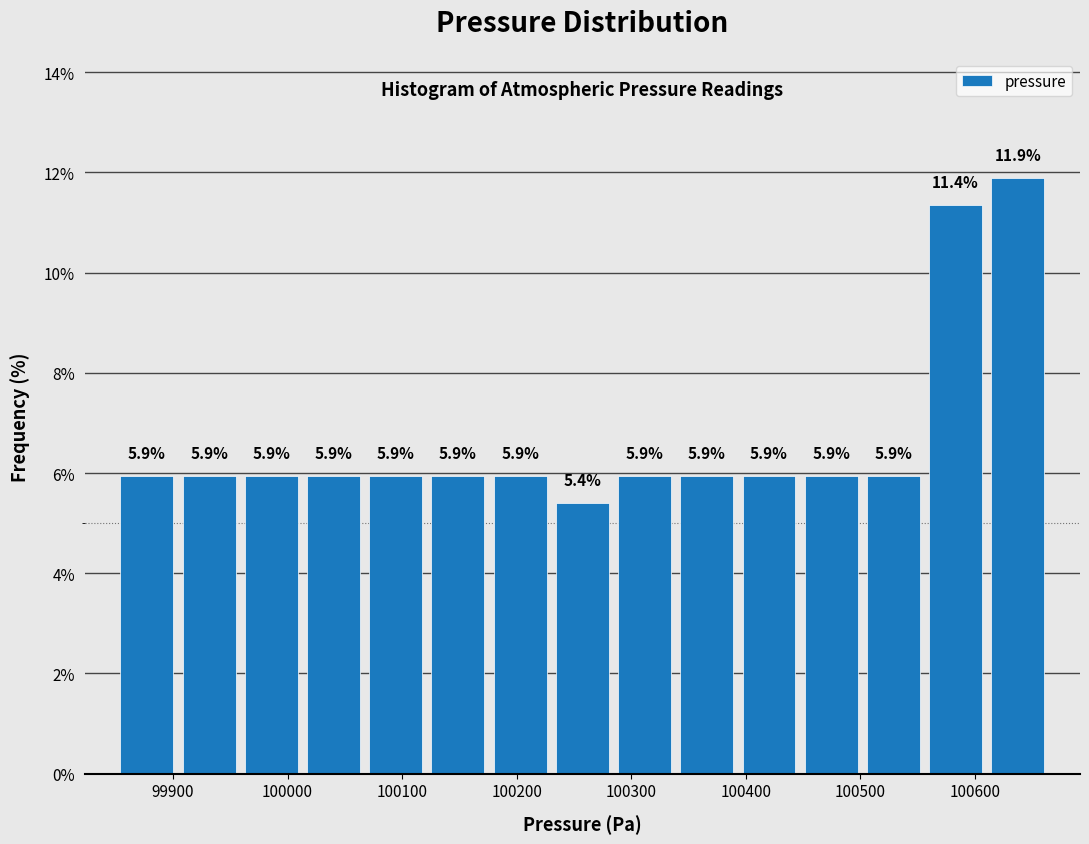

Reading left to right, transcribe this chart: for each bar, give the range it covers on the x-axis and its height. The bar edges are not printed on the chart, so give them approximately, as read against the axis.

99850 to 99900: 5.9
99900 to 99960: 5.9
99960 to 100010: 5.9
100010 to 100070: 5.9
100070 to 100120: 5.9
100120 to 100180: 5.9
100180 to 100230: 5.9
100230 to 100280: 5.4
100280 to 100340: 5.9
100340 to 100390: 5.9
100390 to 100450: 5.9
100450 to 100500: 5.9
100500 to 100560: 5.9
100560 to 100610: 11.4
100610 to 100660: 11.9